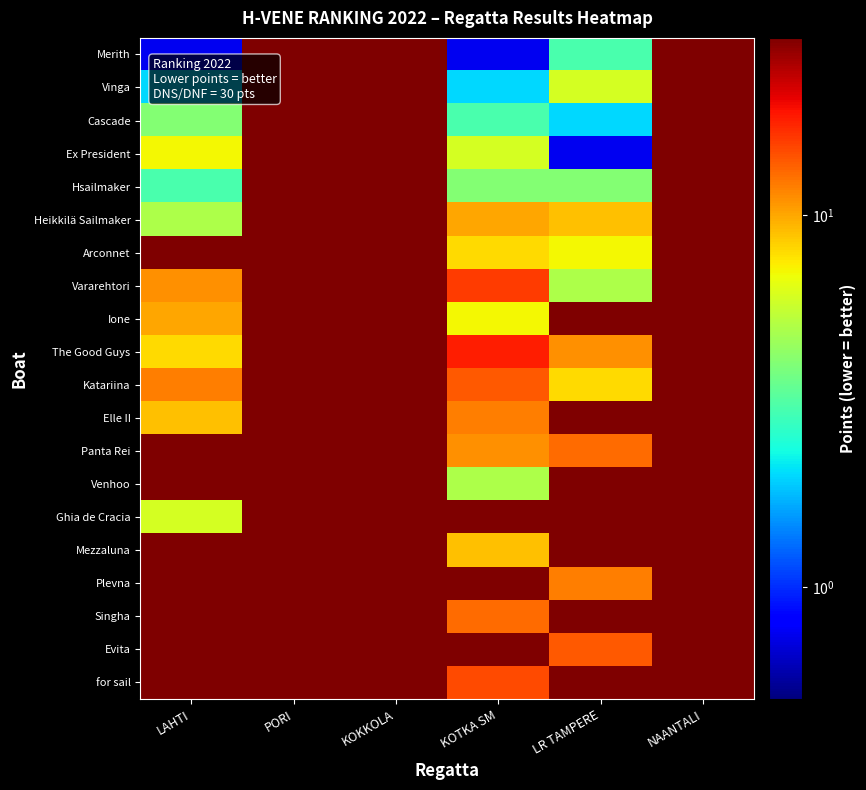

What is the greatest value displayed?

30.0